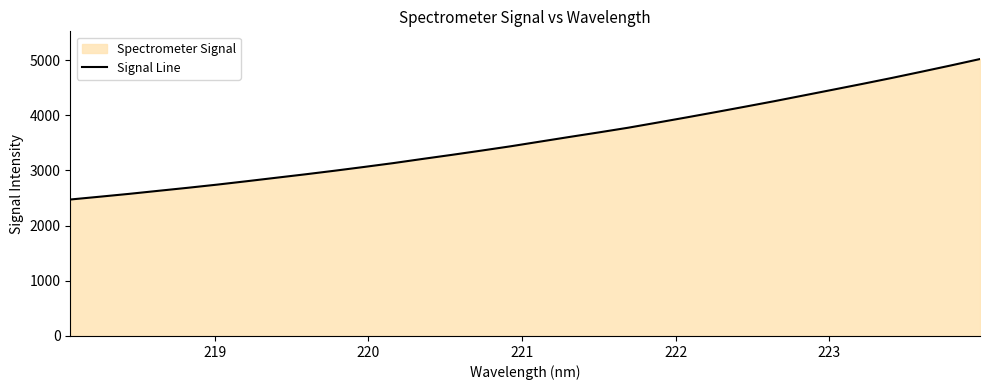

What is the maximum value shown in the chart?

5017.8